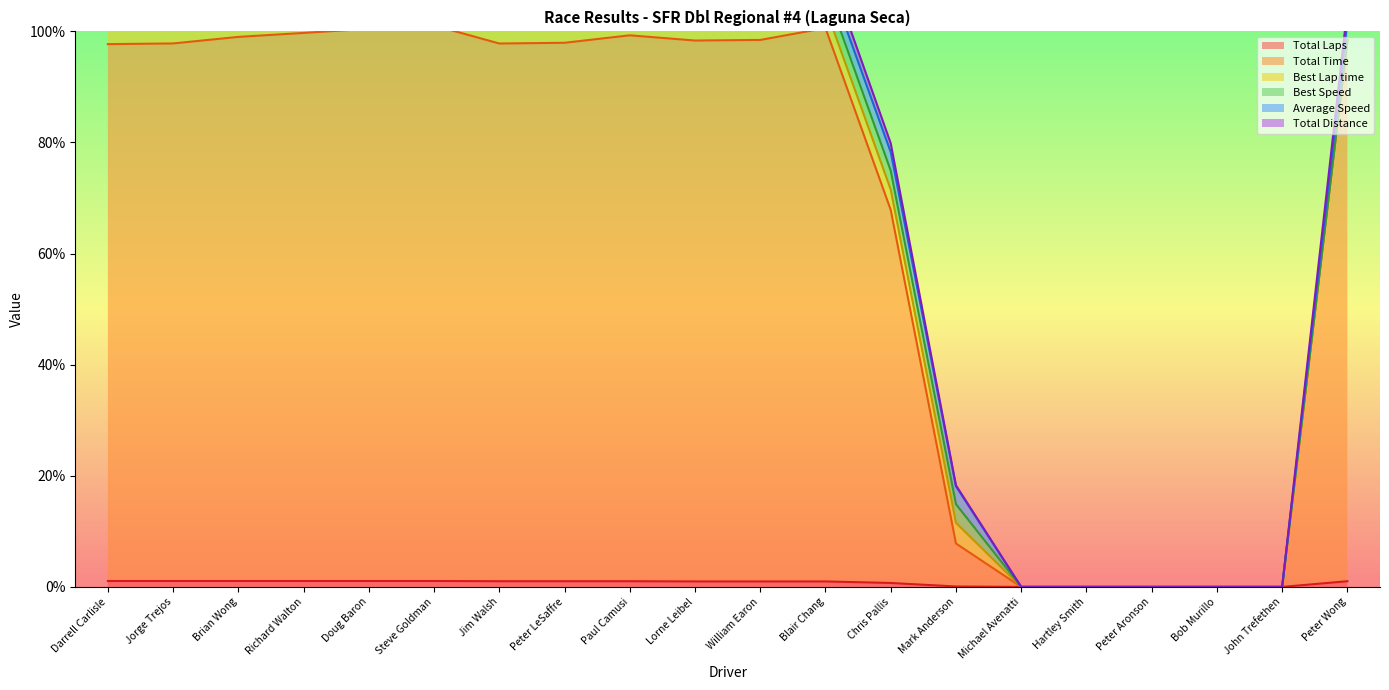

Is the value of Total Time at Steve Goldman greater than the value of Total Laps at John Trefethen?

Yes